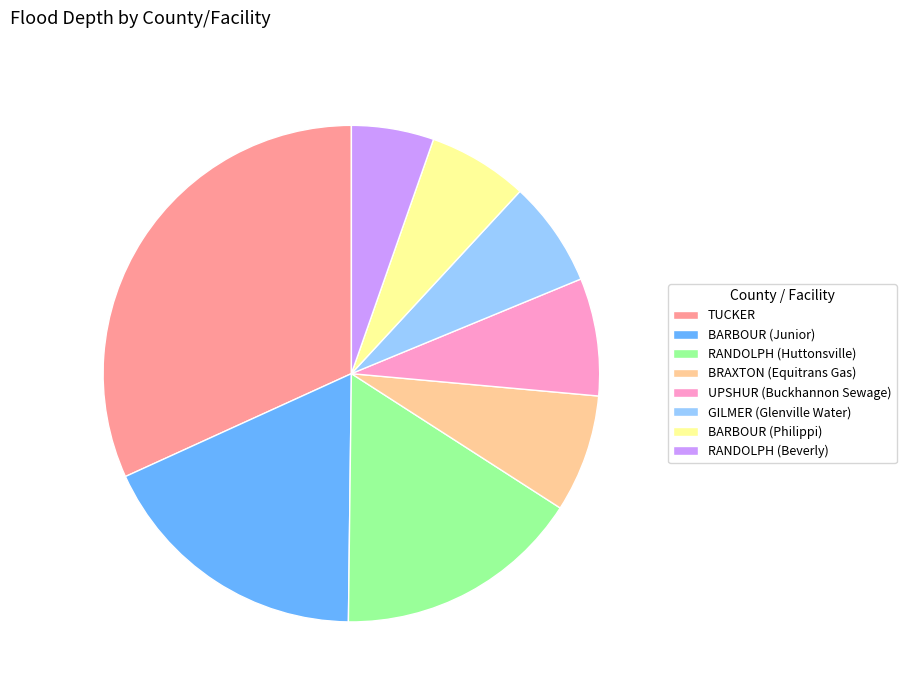

Count the number of slices in the pie.

8